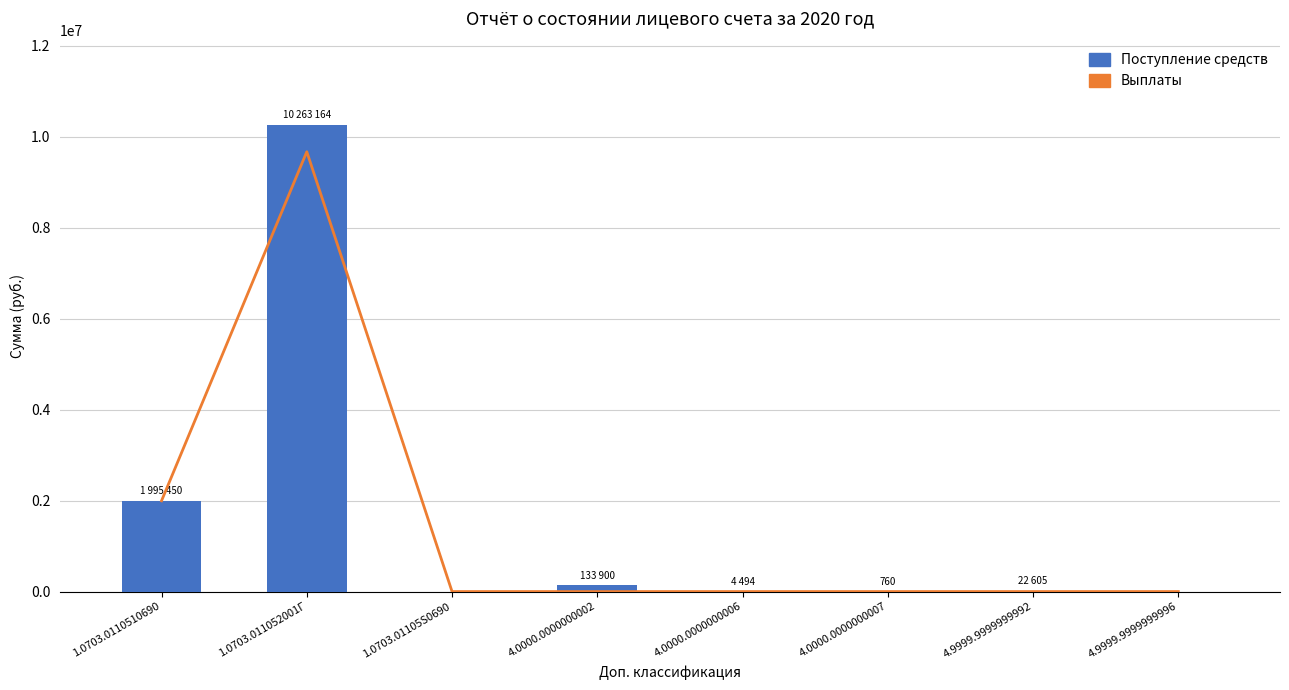

What is the difference between the Выплаты values at 1.0703.01105S0690 and 1.0703.011052001Г?

9669073.3